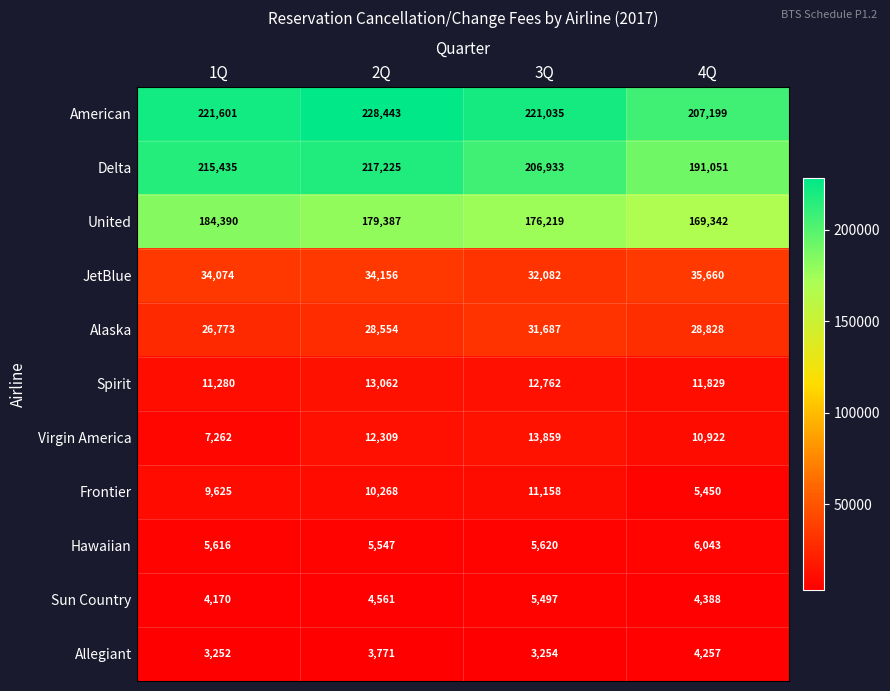

What is the difference between the highest and lowest values at 1Q?

218349